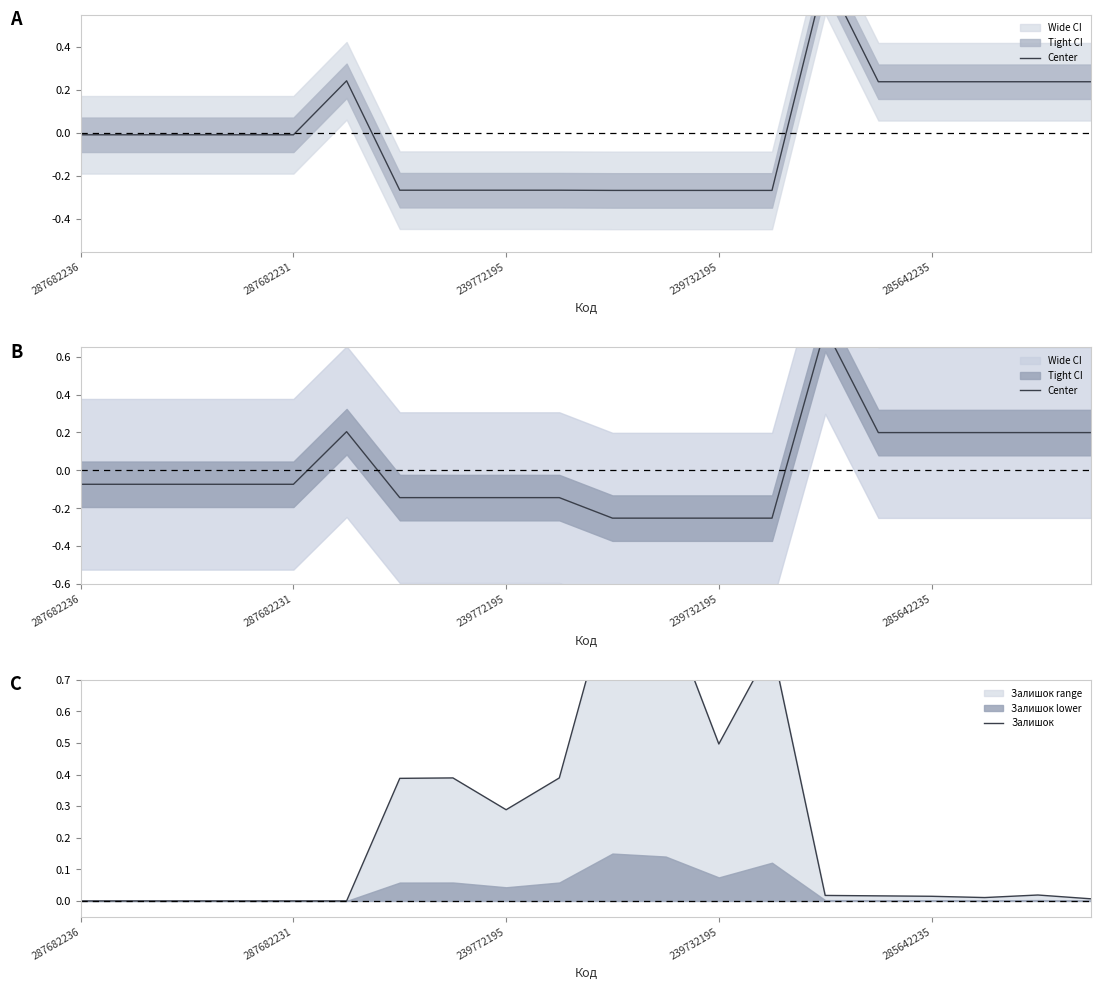

What is the spread (max minus min) of values at 14?

0.7